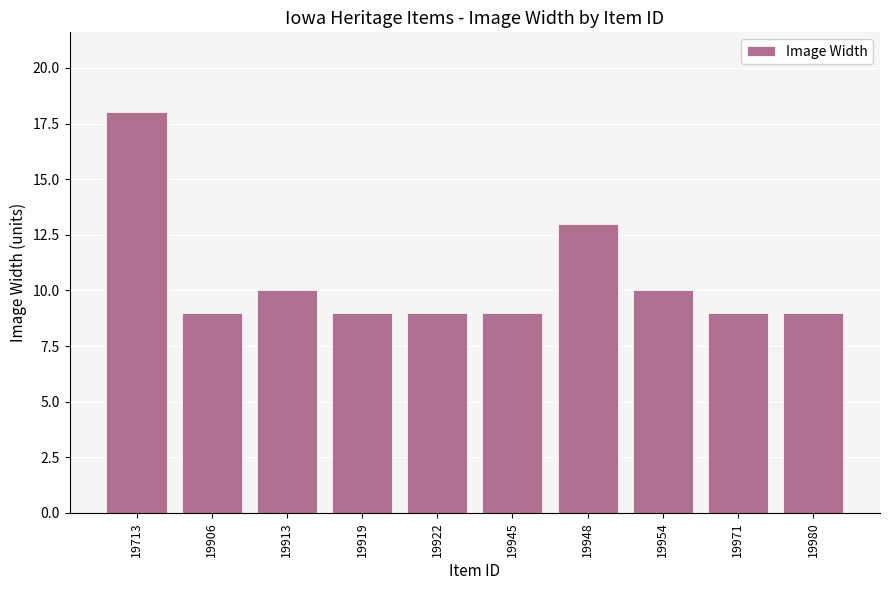

How many bars are there in total?

10